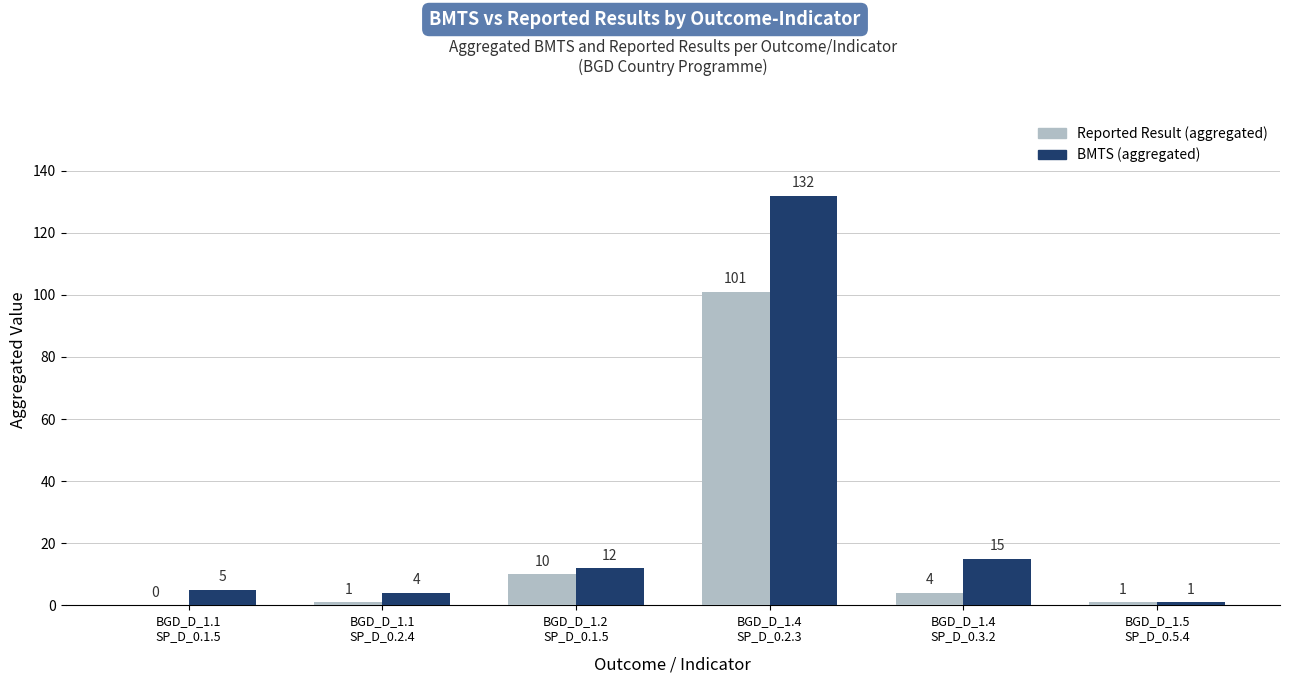

What is the maximum value shown in the chart?

132